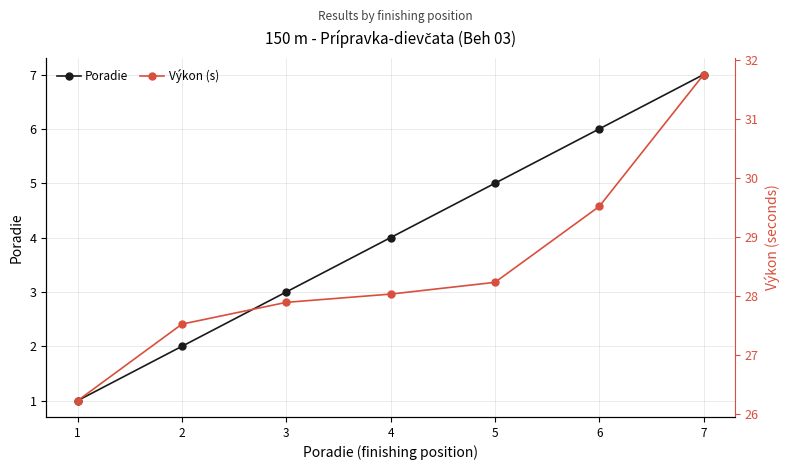

At which category does the chart reach its peak across all series?

7